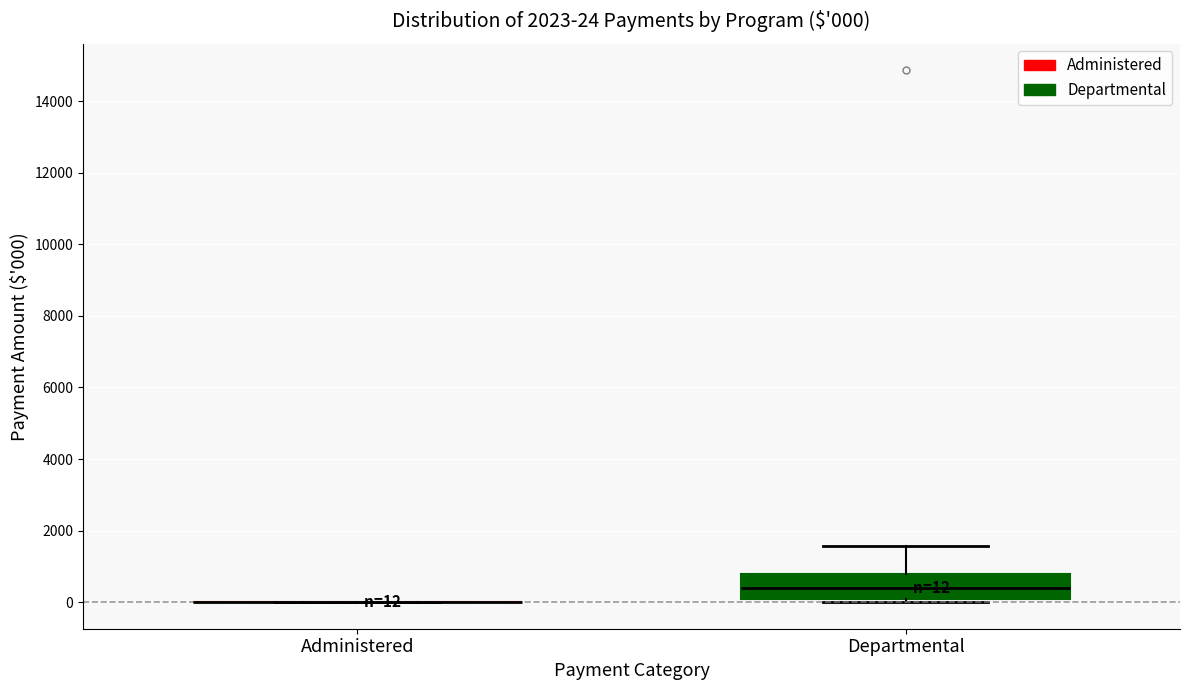

Which box is the tallest, from its lower edge to its upper edge?

Departmental